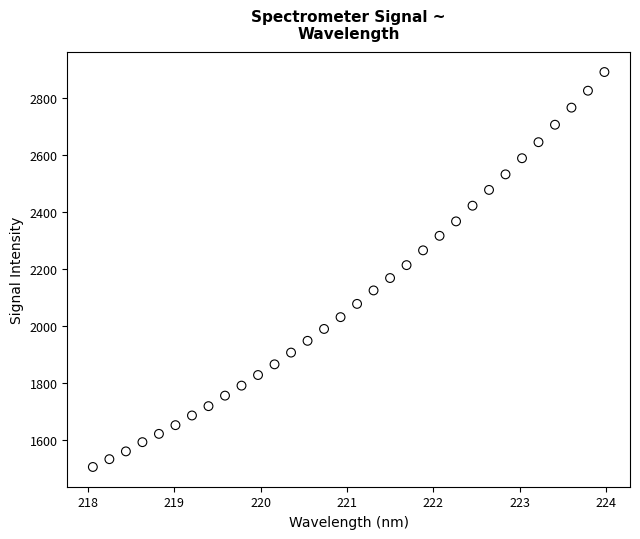

What is the range of X values (max minus min)?

5.9